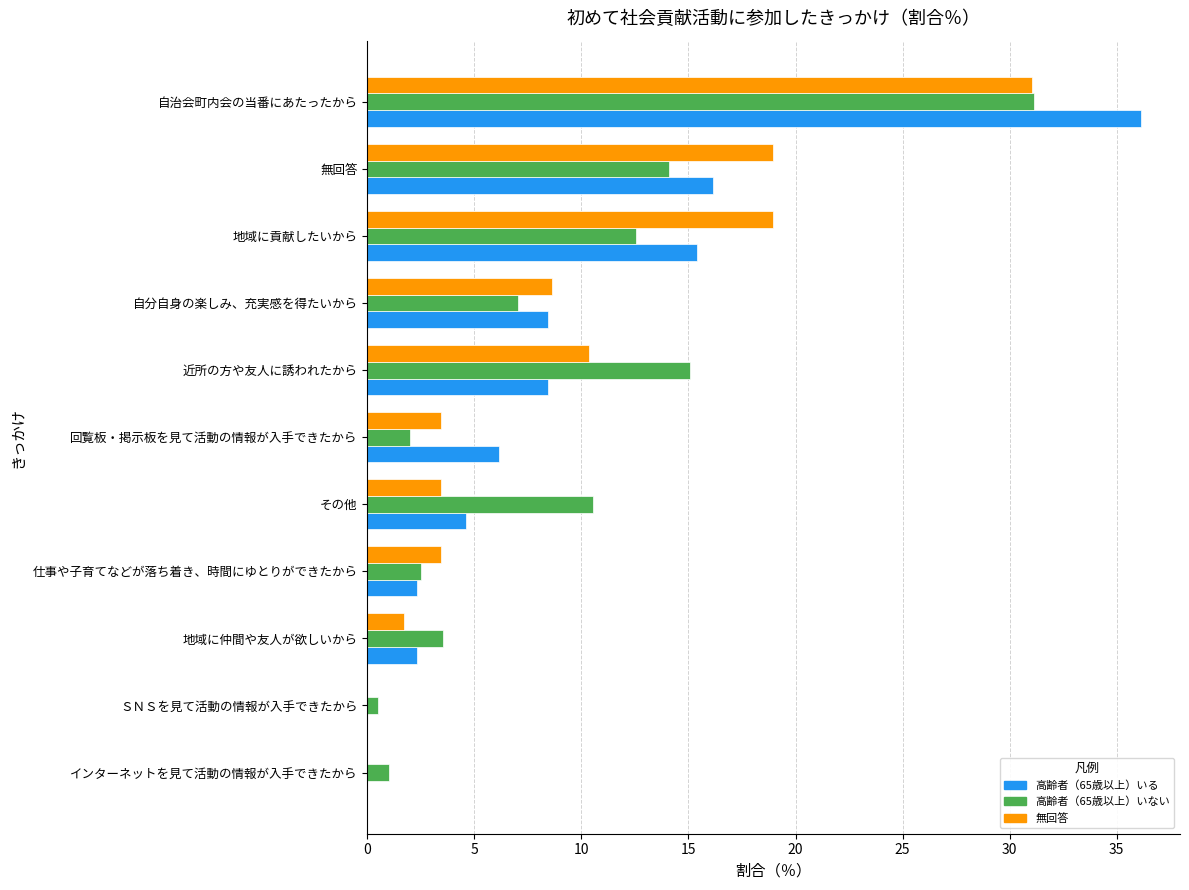

Count the number of categories in the chart.

11